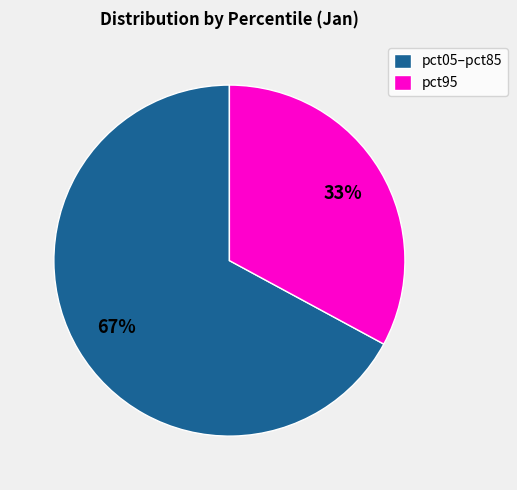

Combined, do pct05–pct85 and pct95 account for over 50%?

Yes